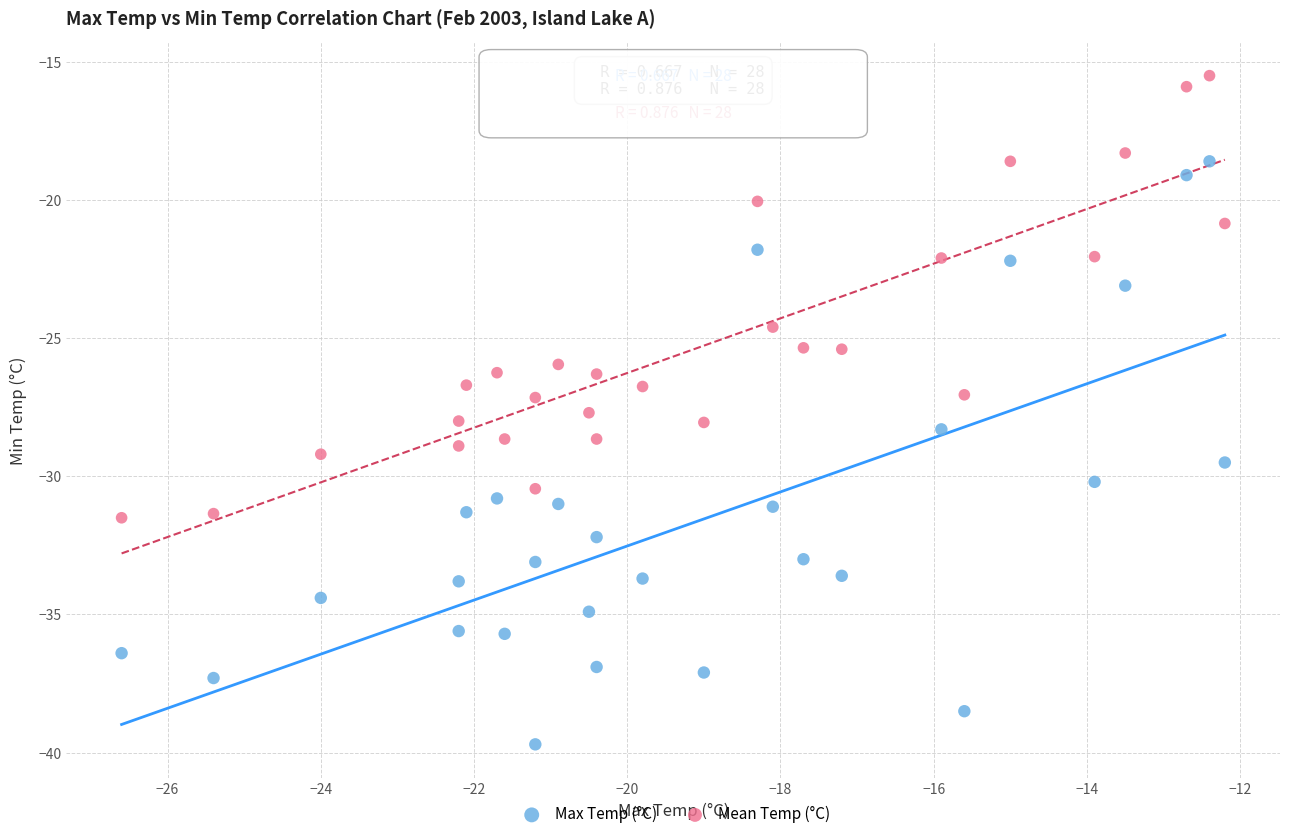

Across all data points, what is the range of Y values (max minus min)?

24.2